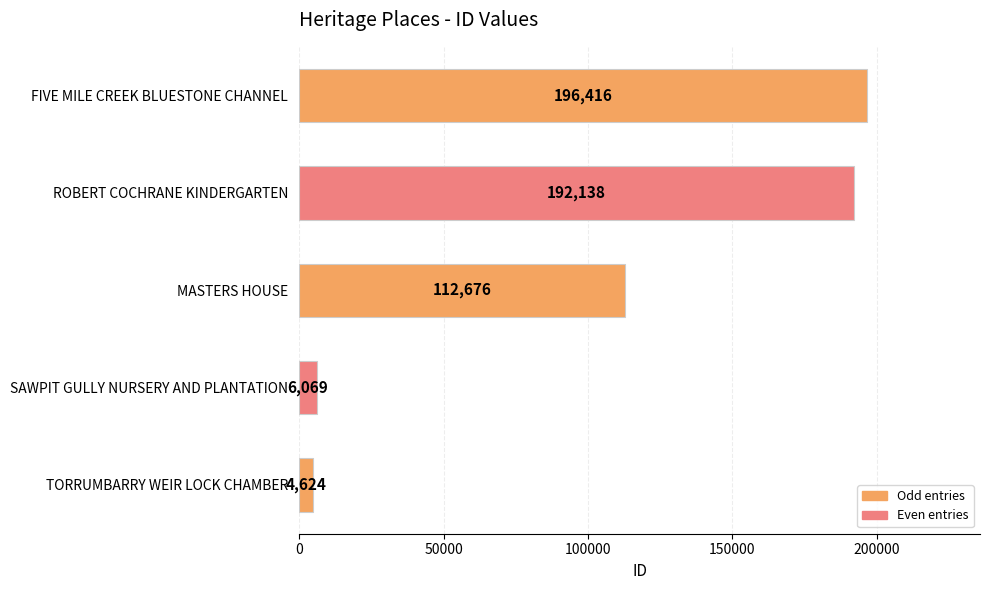

Does the chart contain stacked bars?

No